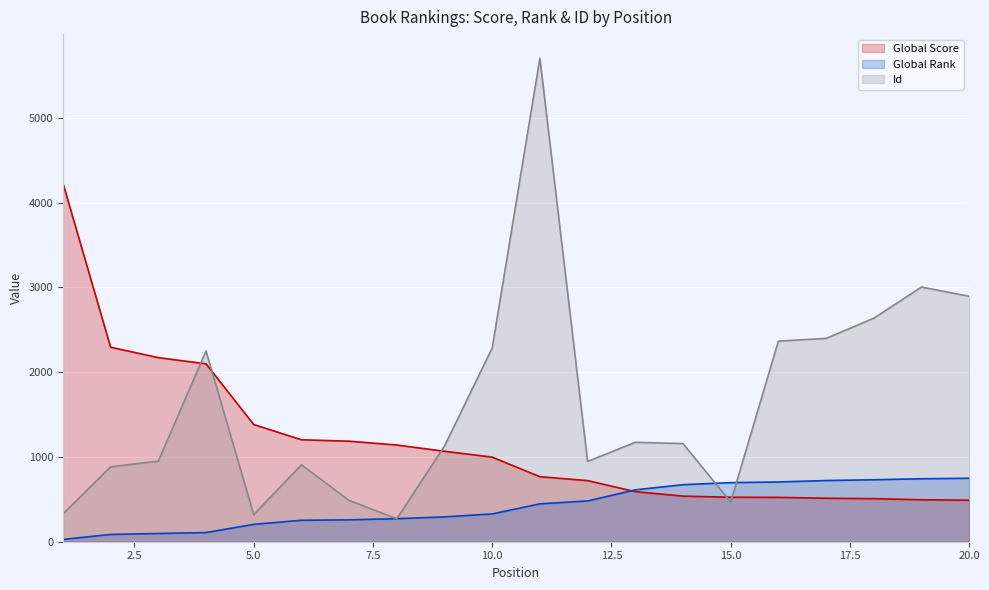

At which label is Global Score closest to 2361?

2